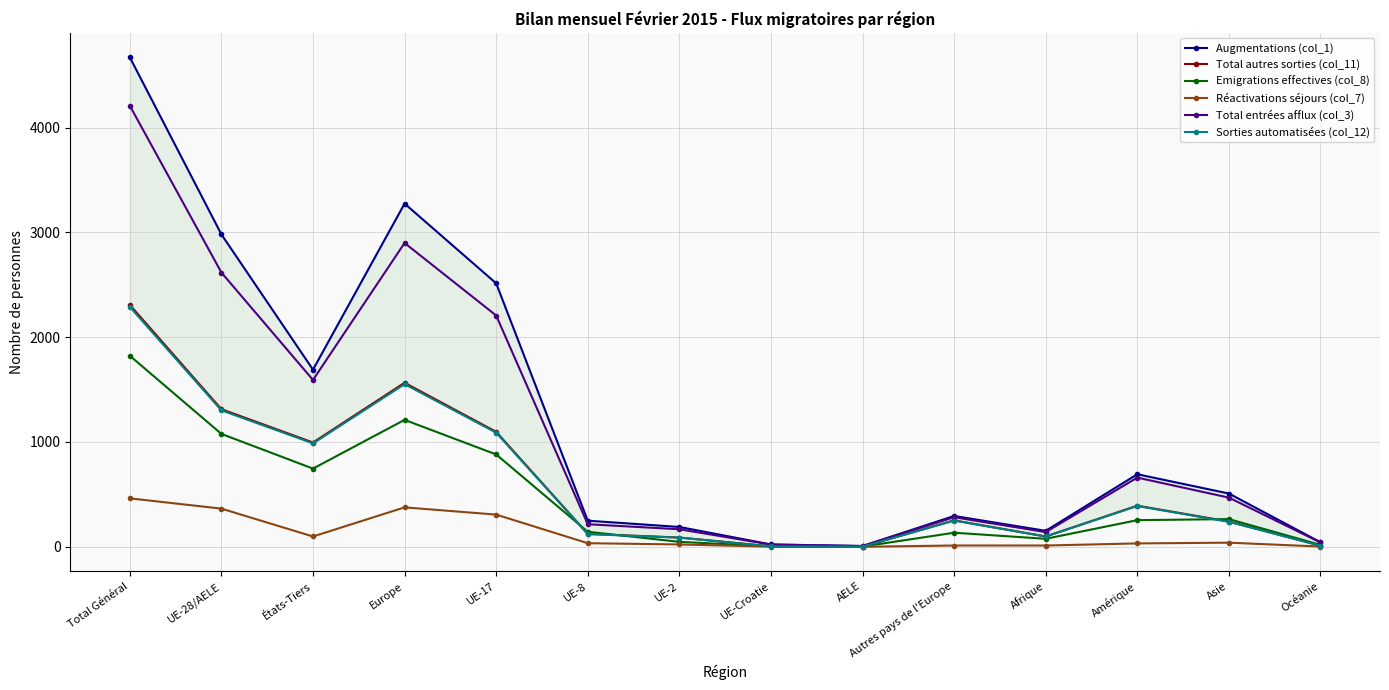

What is the spread (max minus min) of values at Europe?

2899